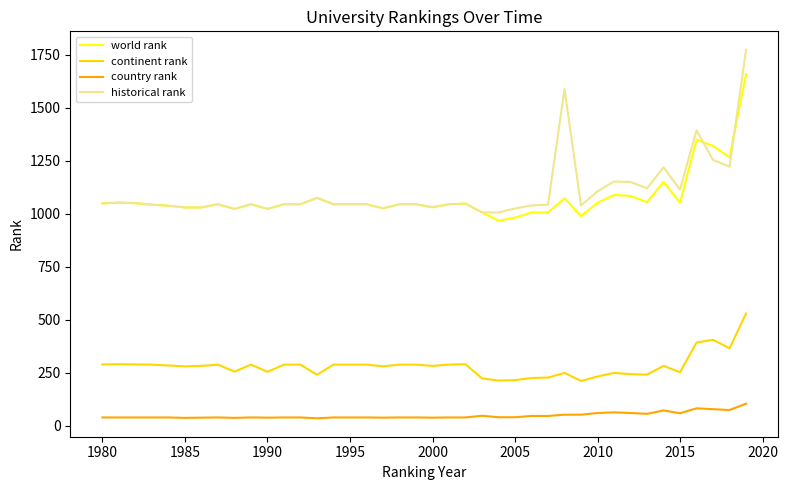

Which series has the widest spread of values?

historical rank